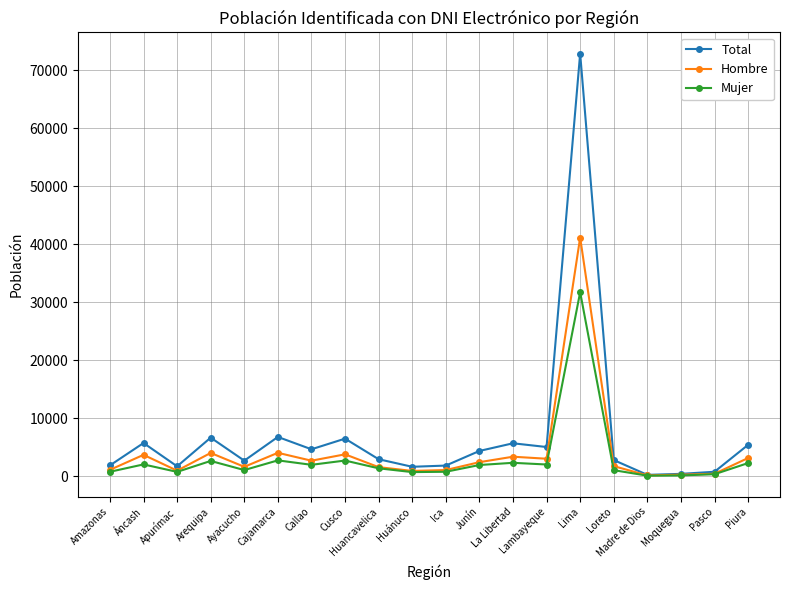

What is the average value of the Total series?

7030